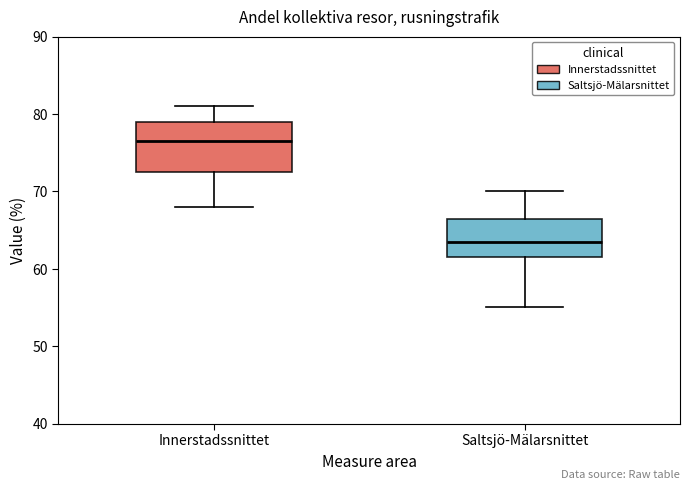

Which box has the highest median line?

Innerstadssnittet